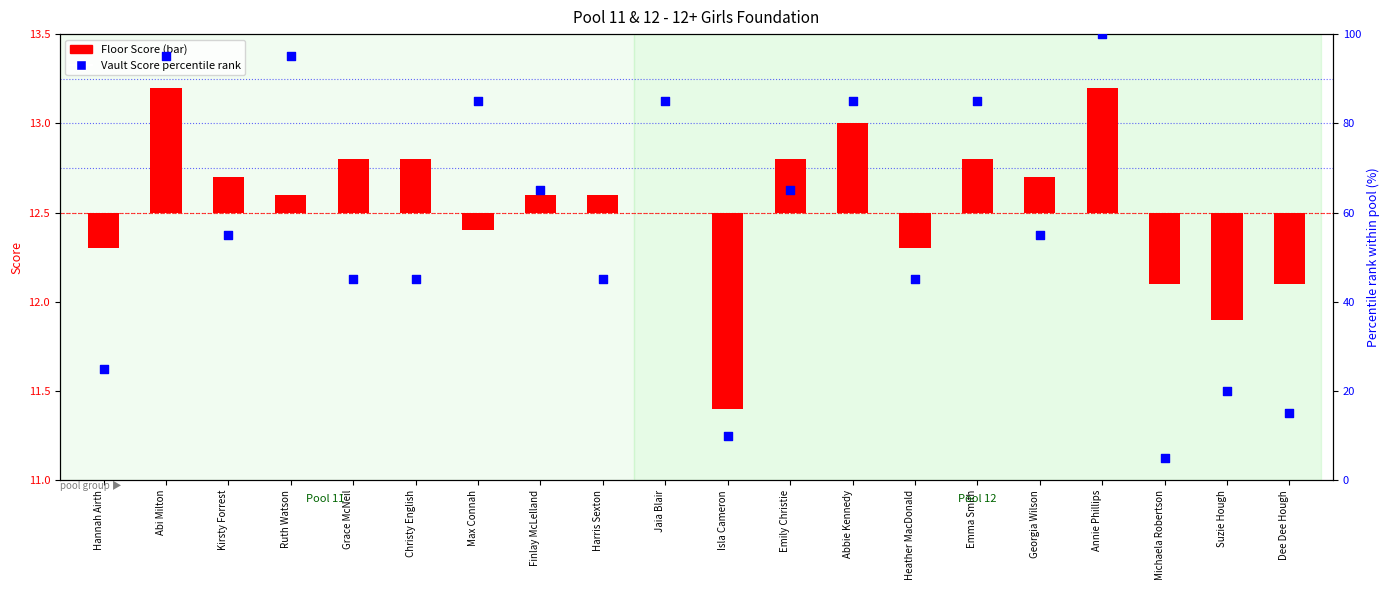

Which series reaches the minimum Y coordinate?

Floor Score